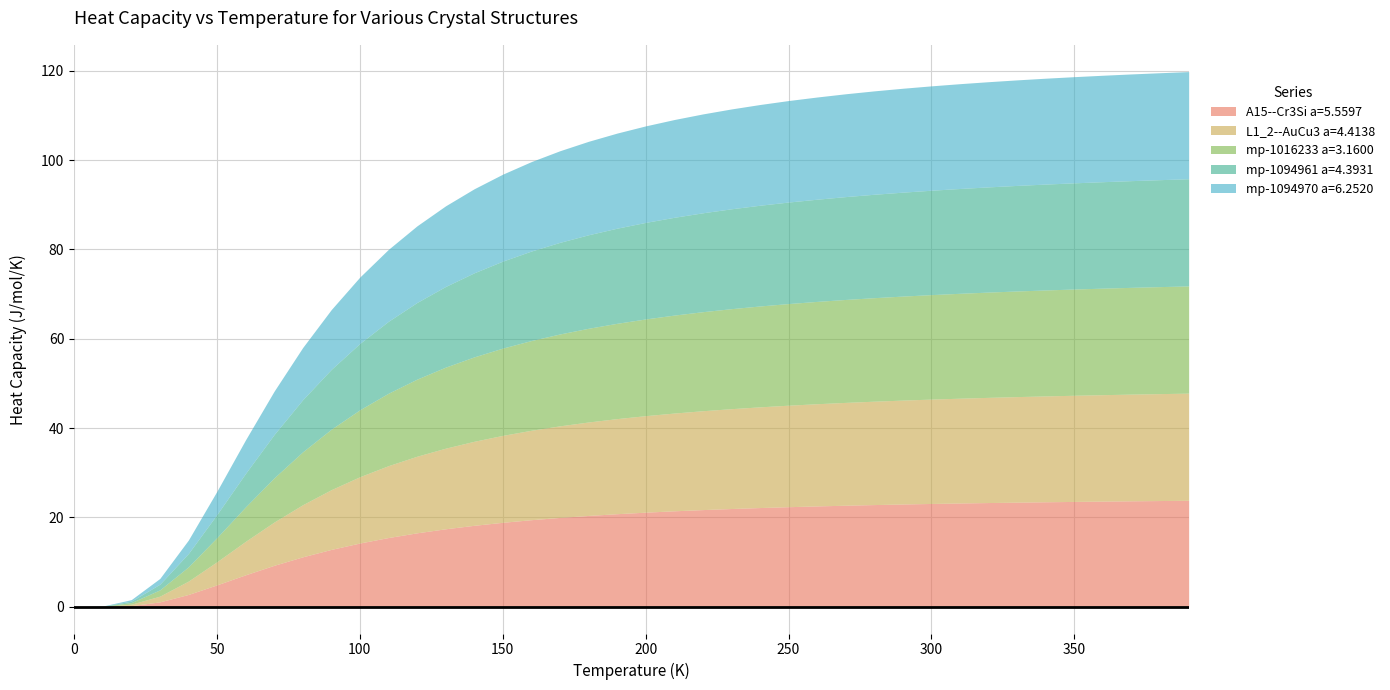

What is the difference between the maximum and minimum values in the mp-1094961 a=4.3931 series?

24.0